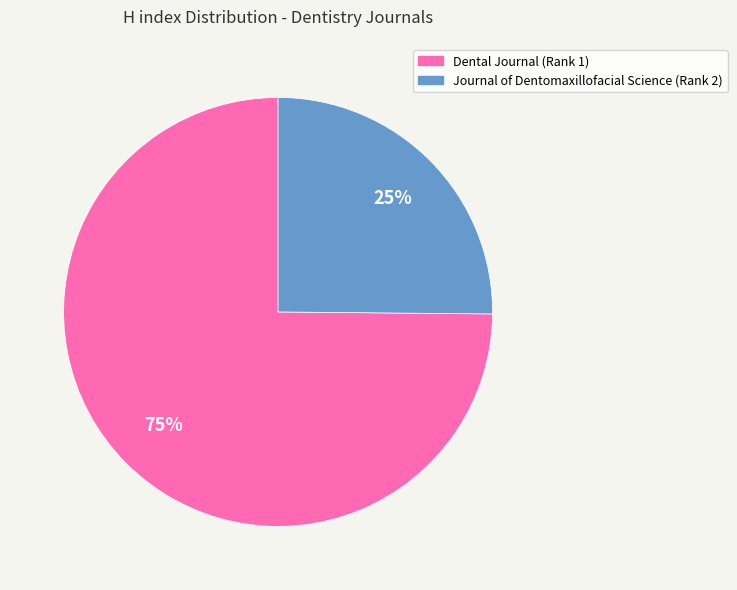

Count the number of slices in the pie.

2